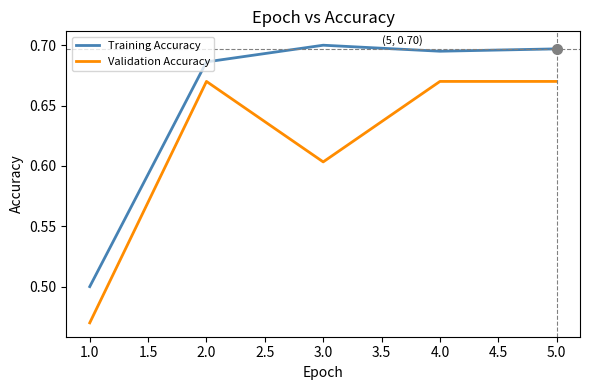

What position from the left is 1.0?

1